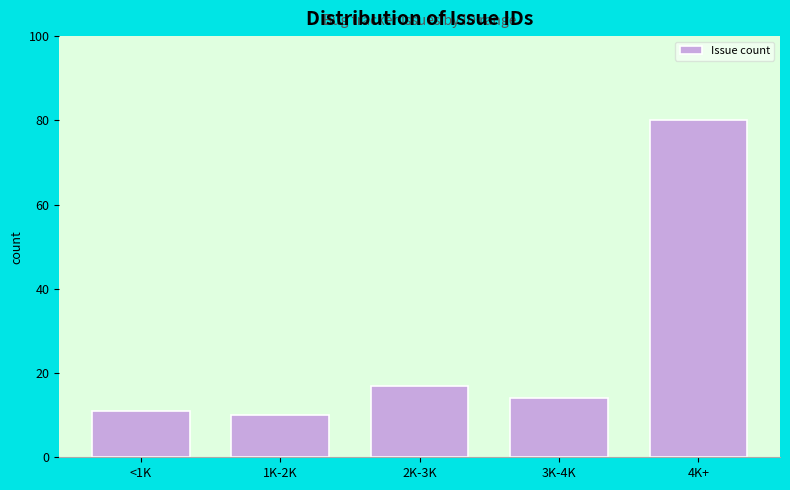

Reading left to right, transcribe all the data shown in this chart.

11	10	17	14	80